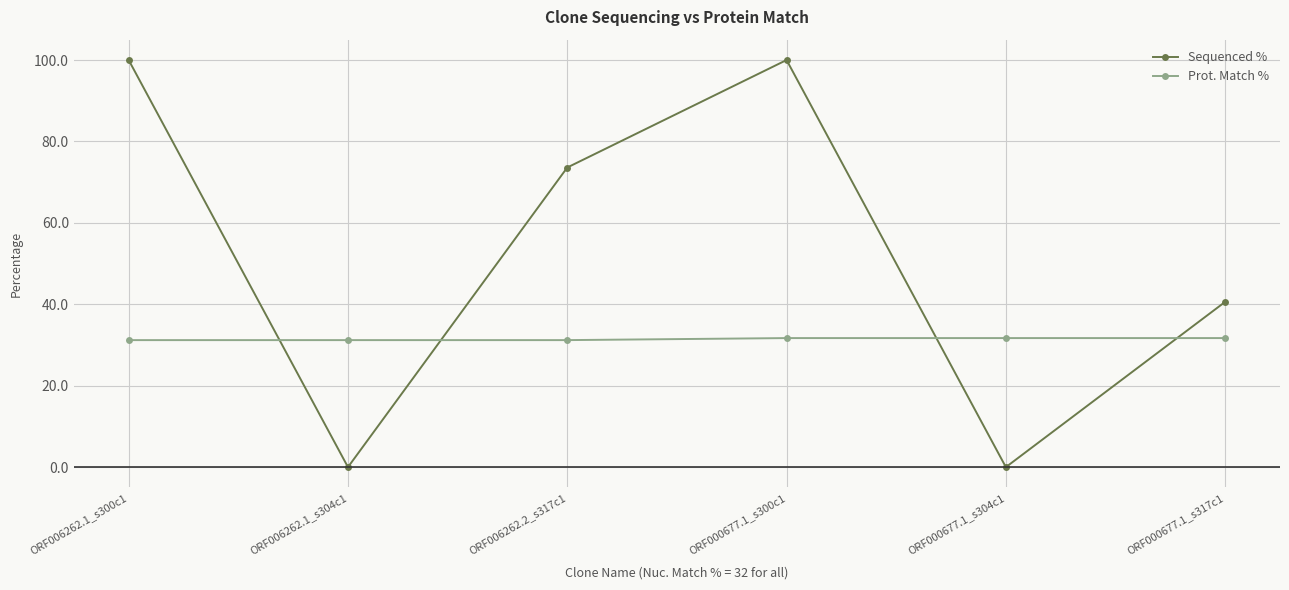

Reading left to right, list all the values displayed in this chart.

Sequenced %: ORF006262.1_s300c1=100.0	ORF006262.1_s304c1=0.0	ORF006262.2_s317c1=73.6	ORF000677.1_s300c1=100.0	ORF000677.1_s304c1=0.0	ORF000677.1_s317c1=40.6
Prot. Match %: ORF006262.1_s300c1=31.2	ORF006262.1_s304c1=31.2	ORF006262.2_s317c1=31.2	ORF000677.1_s300c1=31.7	ORF000677.1_s304c1=31.7	ORF000677.1_s317c1=31.7